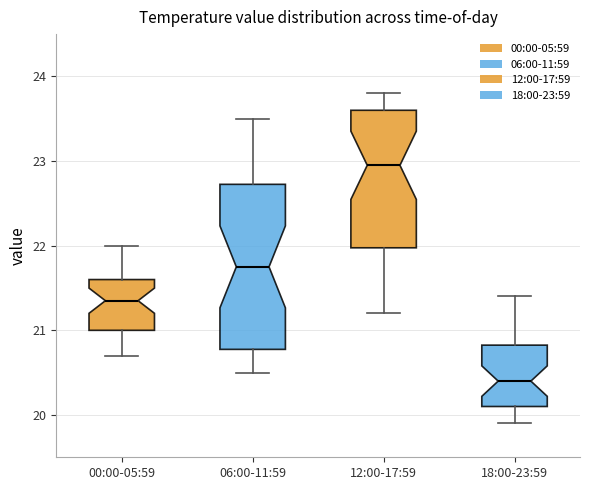

Which box is the tallest, from its lower edge to its upper edge?

06:00-11:59